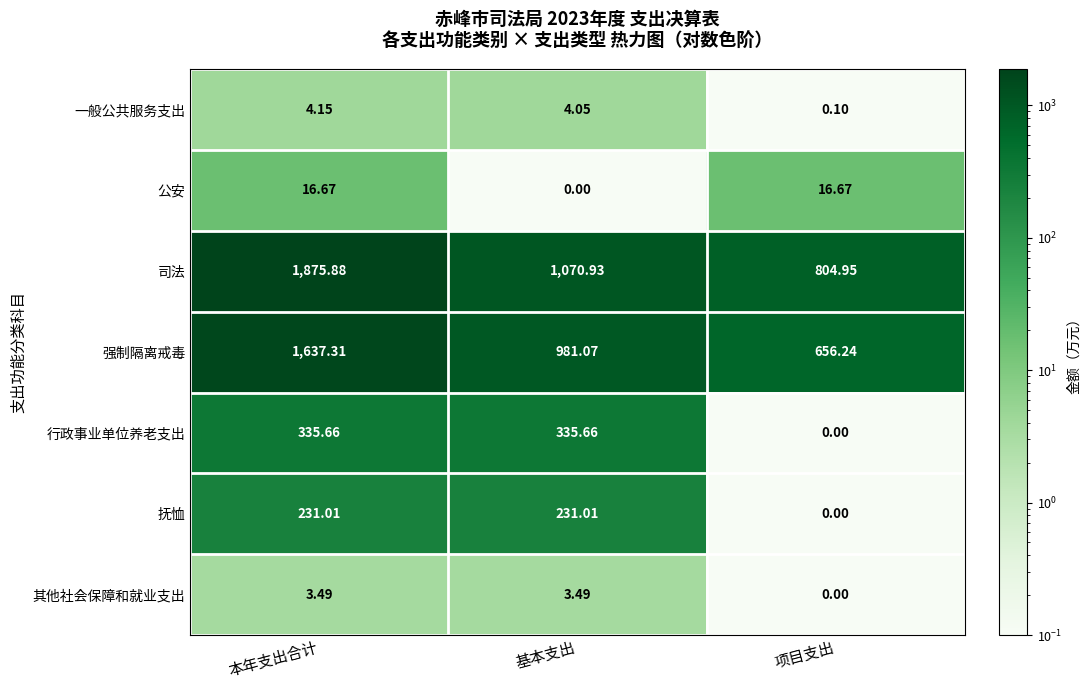

Which series has the largest range (max minus min)?

司法